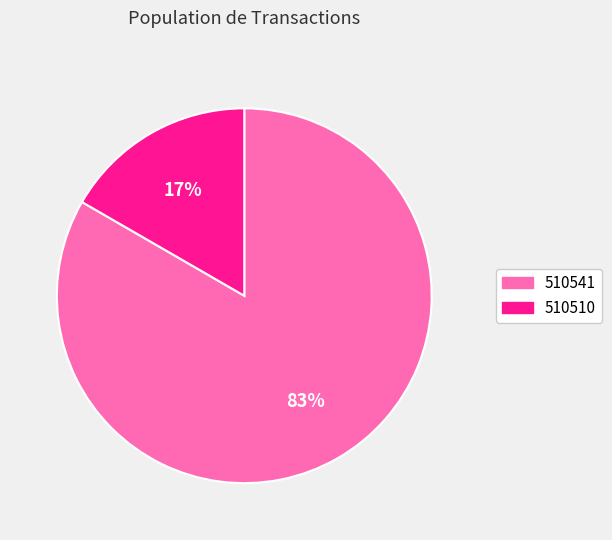

What percentage is the 510541 slice, to the nearest percent?

83%